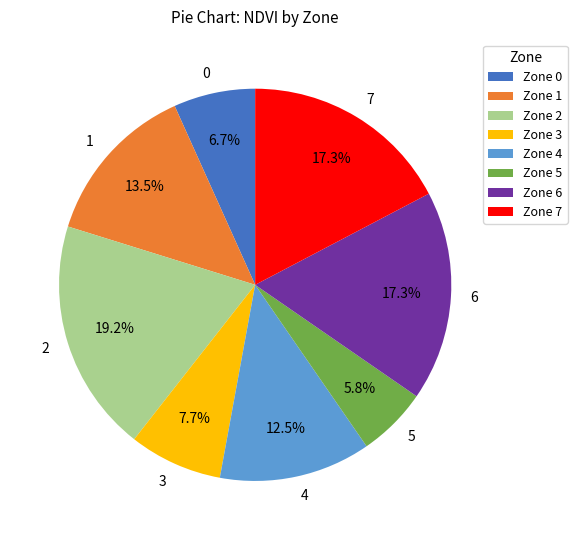

Between 2 and 5, which is larger?

2